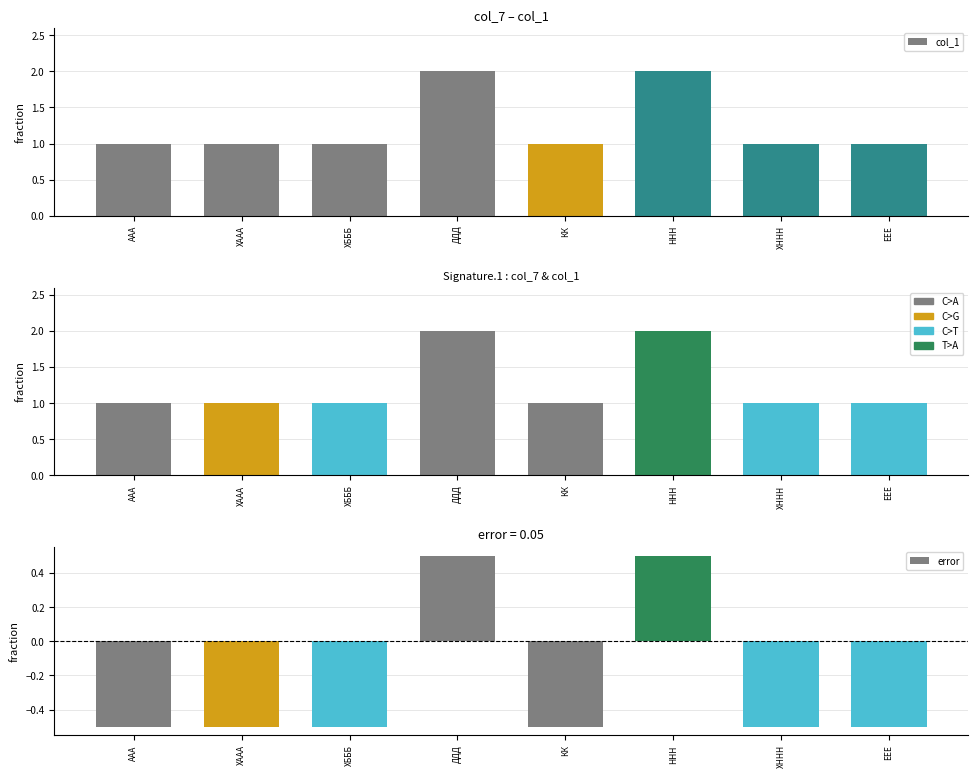

How many negative values does the error series have?

6